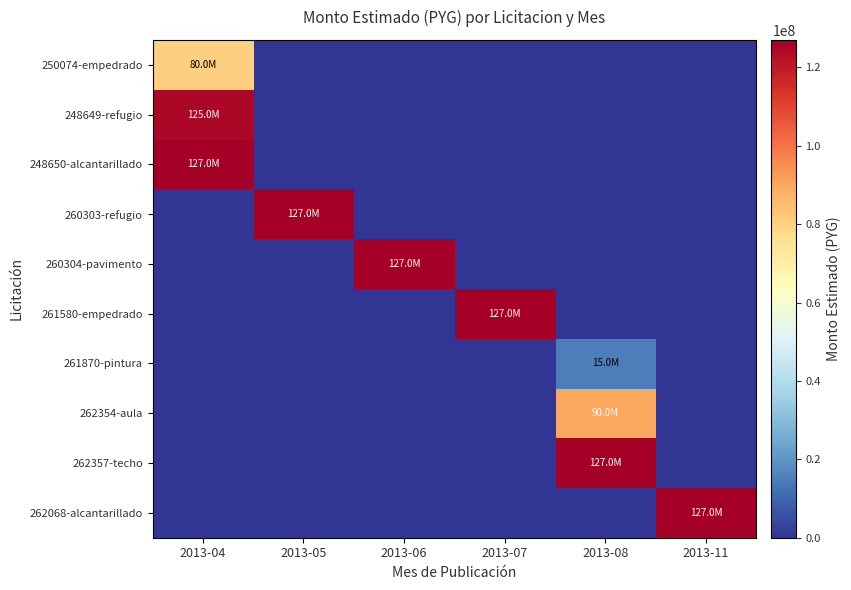

Reading right to left, list all the values displayed in this chart.

250074-empedrado: 2013-11=0.0	2013-08=0.0	2013-07=0.0	2013-06=0.0	2013-05=0.0	2013-04=80000000.0
248649-refugio: 2013-11=0.0	2013-08=0.0	2013-07=0.0	2013-06=0.0	2013-05=0.0	2013-04=125000000.0
248650-alcantarillado: 2013-11=0.0	2013-08=0.0	2013-07=0.0	2013-06=0.0	2013-05=0.0	2013-04=126990000.0
260303-refugio: 2013-11=0.0	2013-08=0.0	2013-07=0.0	2013-06=0.0	2013-05=127000000.0	2013-04=0.0
260304-pavimento: 2013-11=0.0	2013-08=0.0	2013-07=0.0	2013-06=127000000.0	2013-05=0.0	2013-04=0.0
261580-empedrado: 2013-11=0.0	2013-08=0.0	2013-07=127000000.0	2013-06=0.0	2013-05=0.0	2013-04=0.0
261870-pintura: 2013-11=0.0	2013-08=15000000.0	2013-07=0.0	2013-06=0.0	2013-05=0.0	2013-04=0.0
262354-aula: 2013-11=0.0	2013-08=89999999.5	2013-07=0.0	2013-06=0.0	2013-05=0.0	2013-04=0.0
262357-techo: 2013-11=0.0	2013-08=127000000.0	2013-07=0.0	2013-06=0.0	2013-05=0.0	2013-04=0.0
262068-alcantarillado: 2013-11=126990000.0	2013-08=0.0	2013-07=0.0	2013-06=0.0	2013-05=0.0	2013-04=0.0